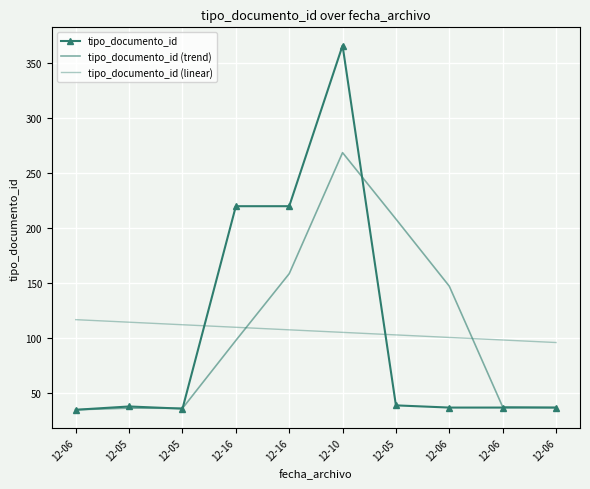

How many data points does each series have?

10